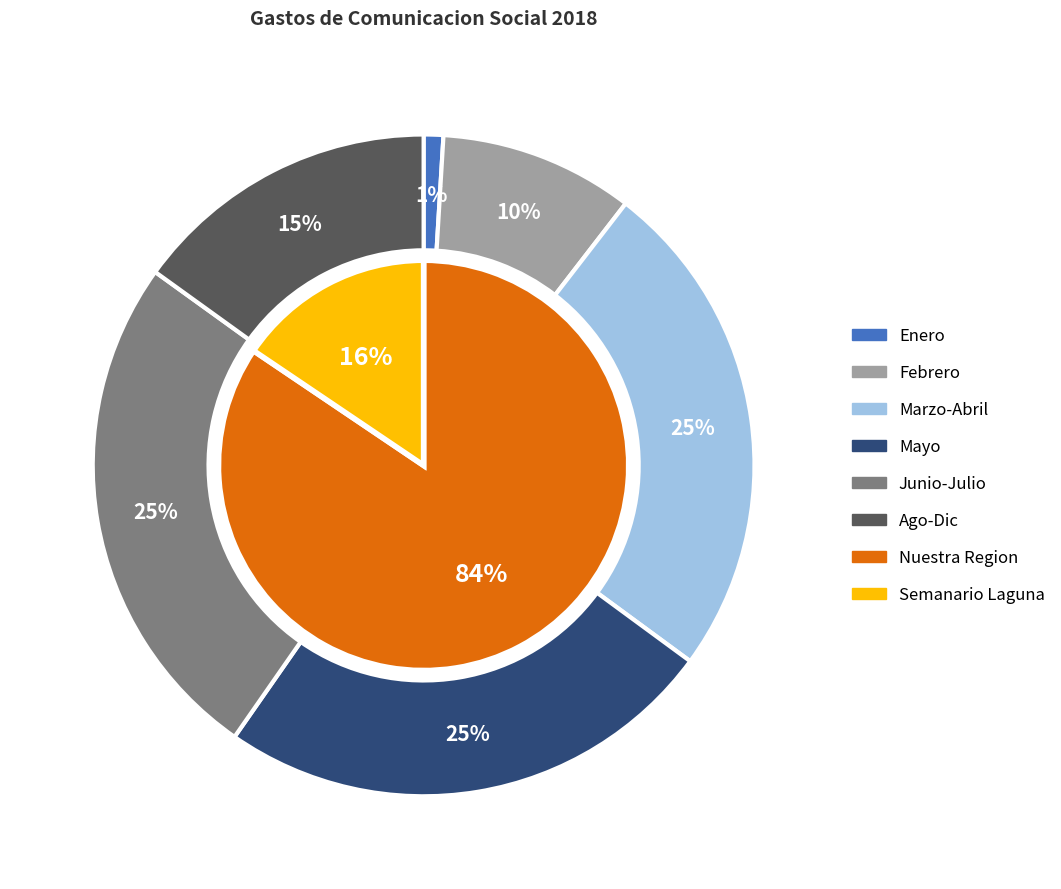

What is the smallest slice in the pie chart?

Enero